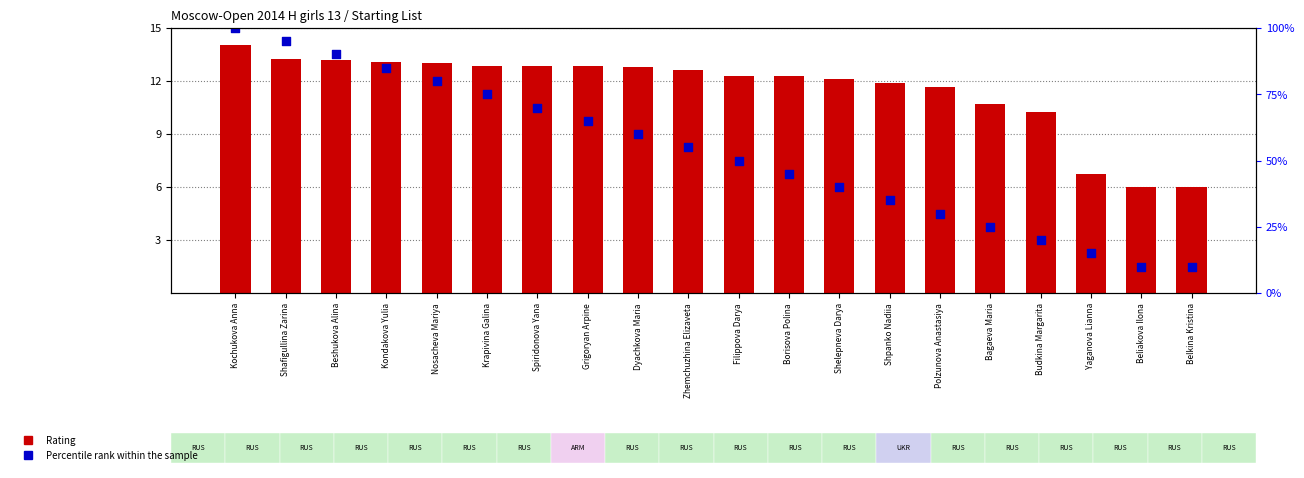

Which series contains the highest Y value?

Percentile rank within the sample